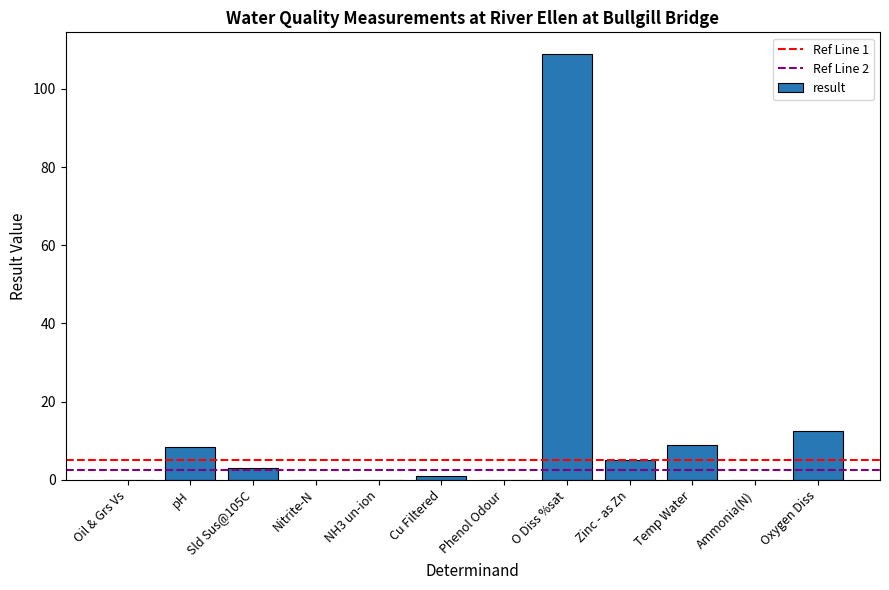

What is the ratio of the value at Oxygen Diss to the value at Zinc - as Zn?

2.5